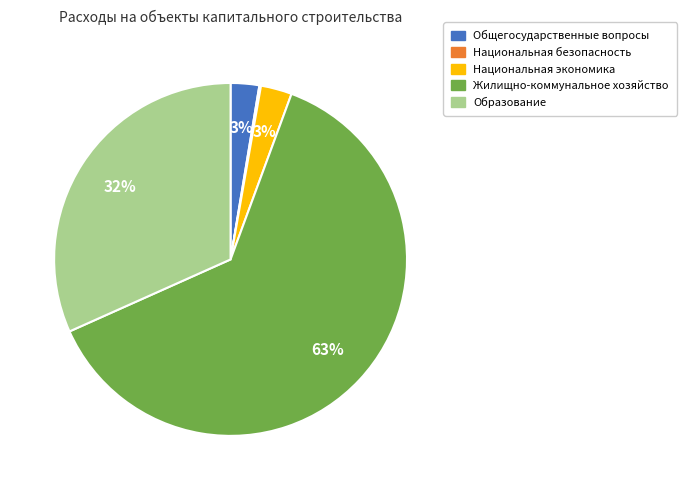

Is there any slice that represents more than half of the pie?

Yes